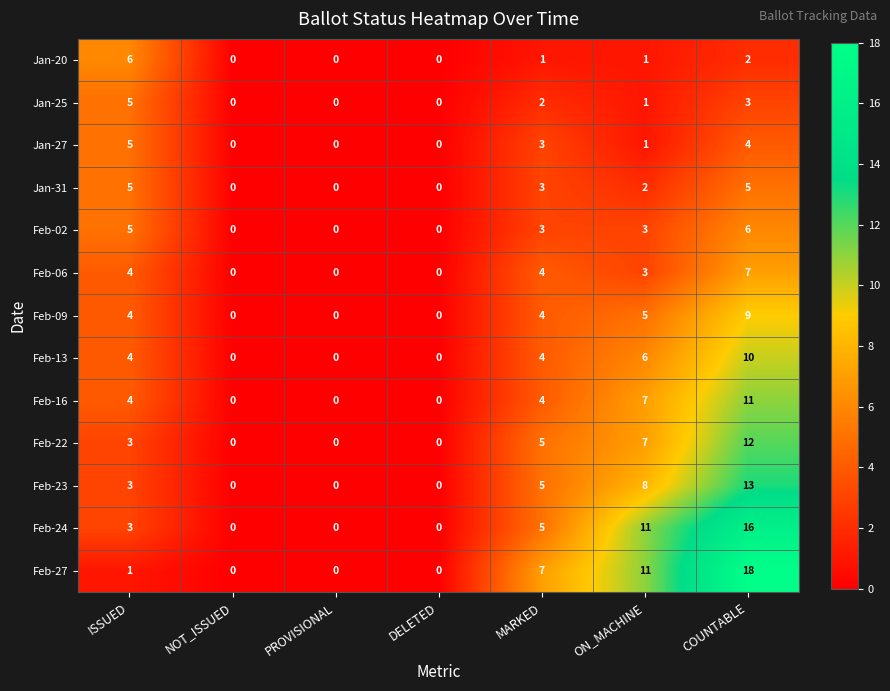

Is the value of Jan-31 at PROVISIONAL greater than the value of Feb-06 at COUNTABLE?

No